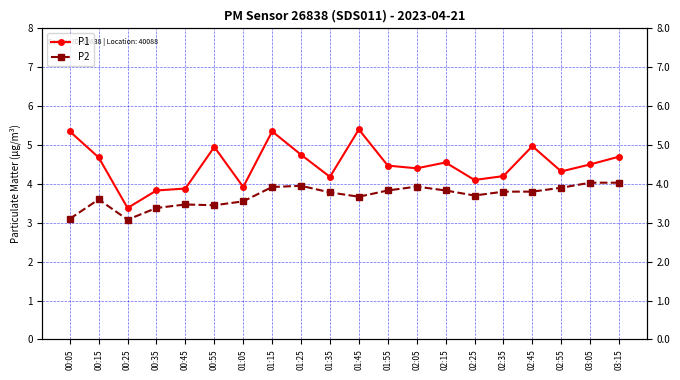

Which has a higher value, 02:55 or 02:25?

02:55